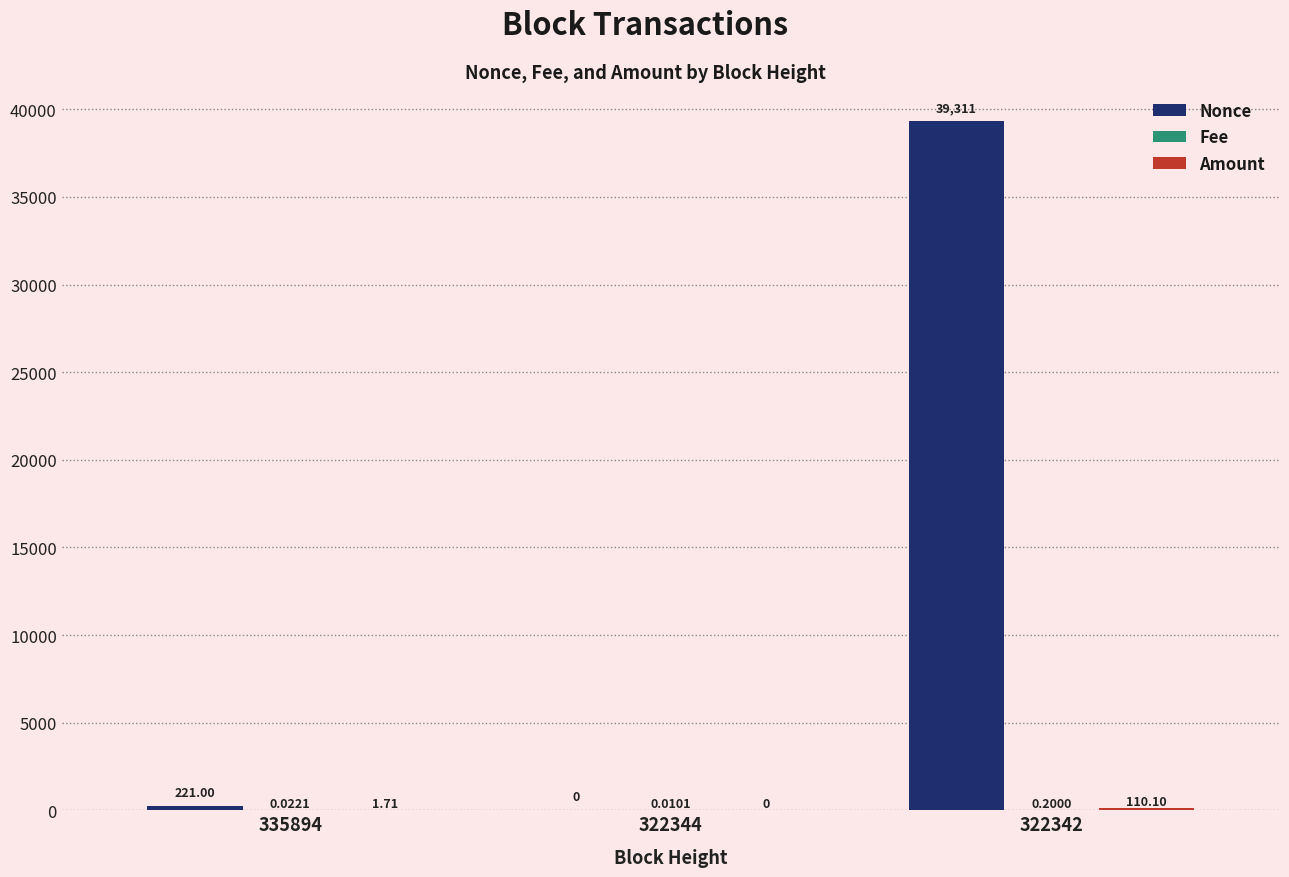

Which series has the largest total across all categories?

Nonce